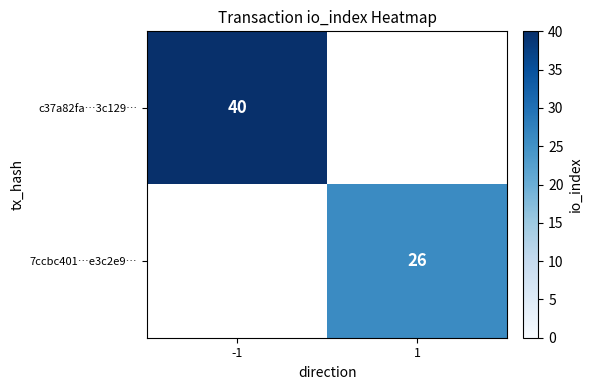

Is the value of c37a82fa…3c129… at -1 greater than the value of 7ccbc401…e3c2e9… at 1?

Yes